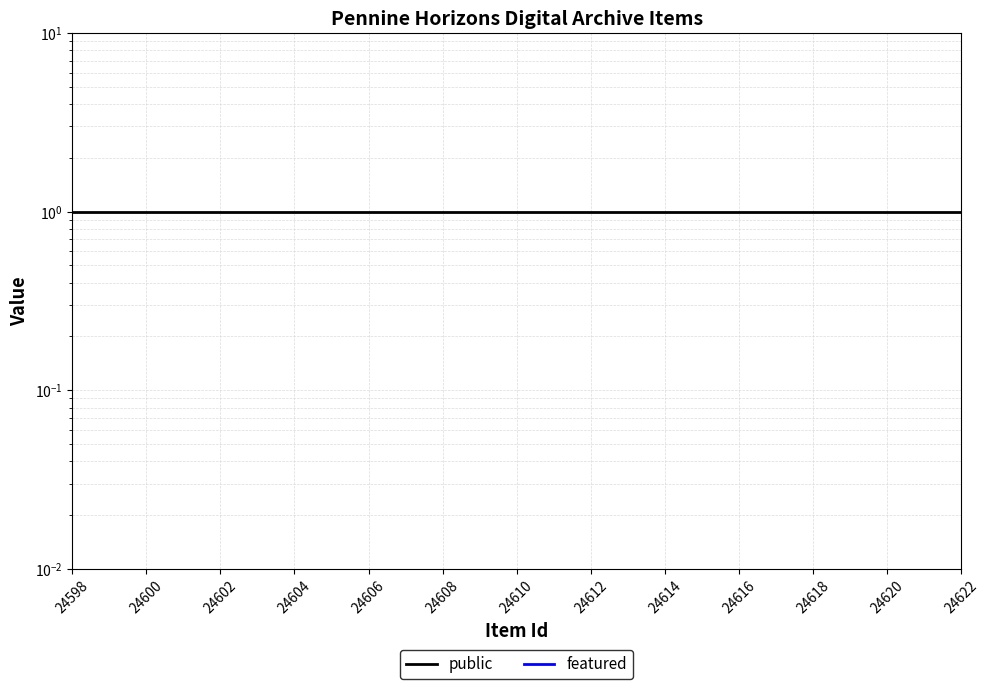

The public series shows 0.3 at 24616. True or false?

False